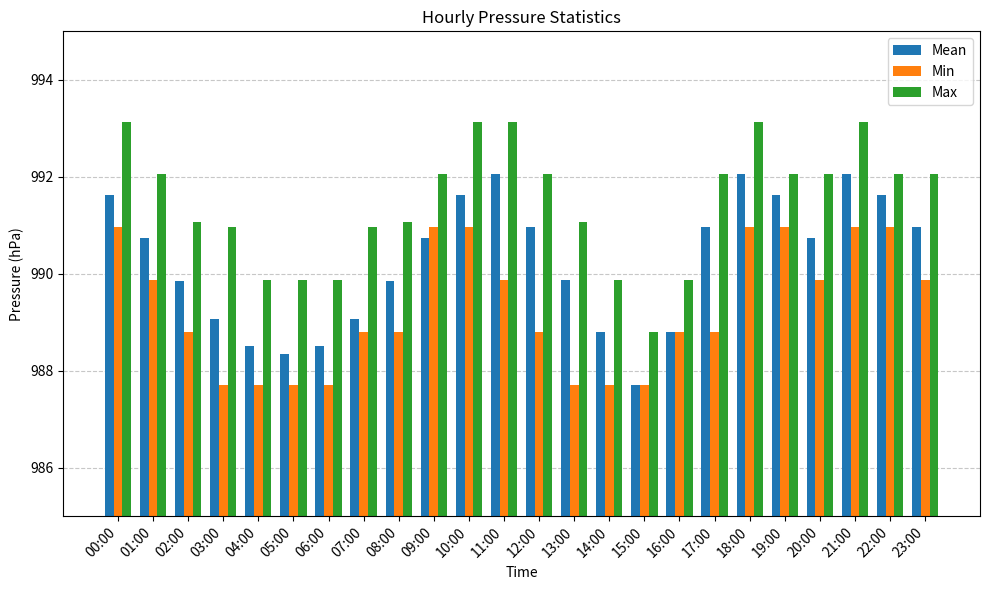

The Min series shows 988.8 at 12:00. True or false?

True